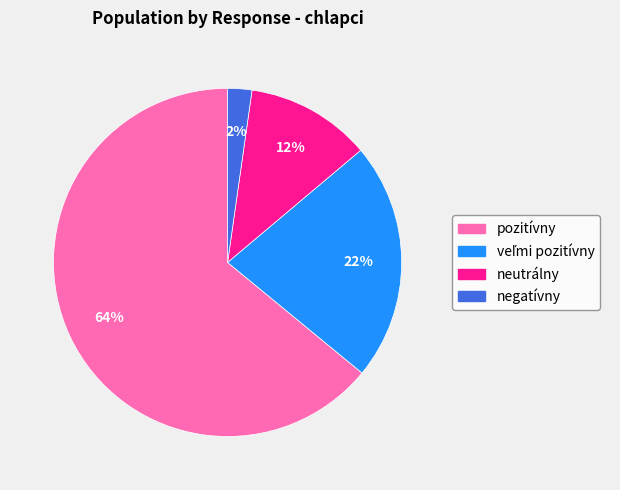

Do pozitívny and neutrálny together represent more than half of the pie?

Yes